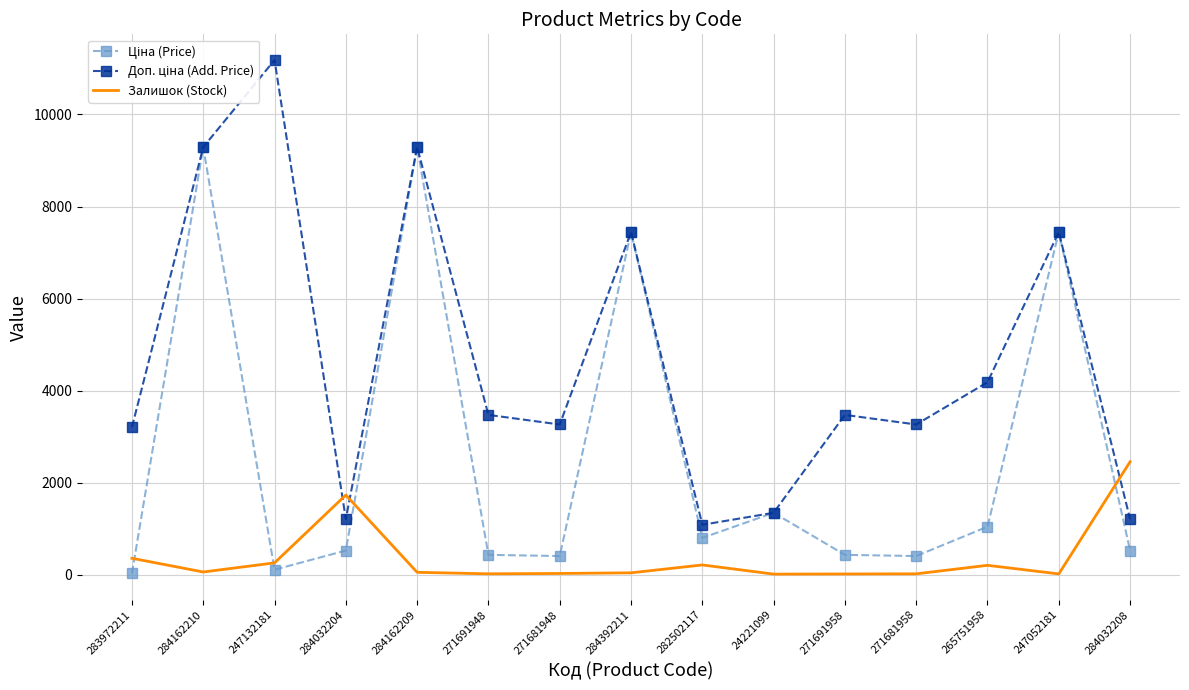

At which category does the chart reach its peak across all series?

247132181